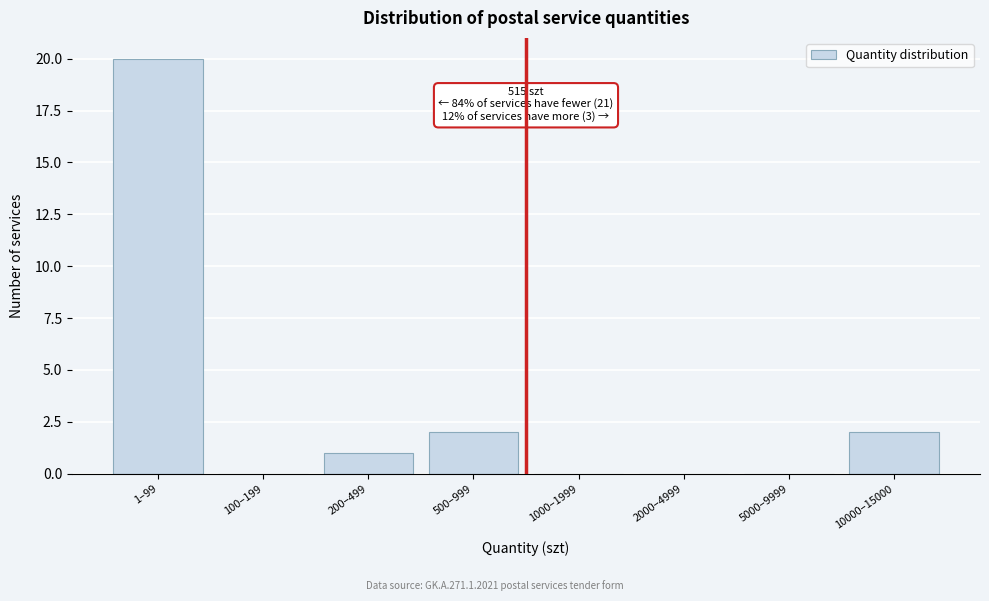

Reading left to right, what are all the values shown in this chart?

1–99=20	100–199=0	200–499=1	500–999=2	1000–1999=0	2000–4999=0	5000–9999=0	10000–15000=2